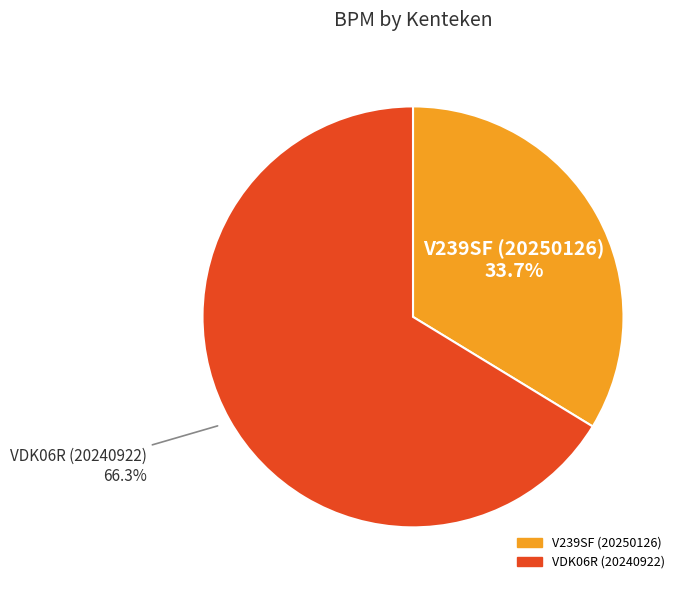

To the nearest percent, what percentage of the pie is V239SF (20250126)?

34%